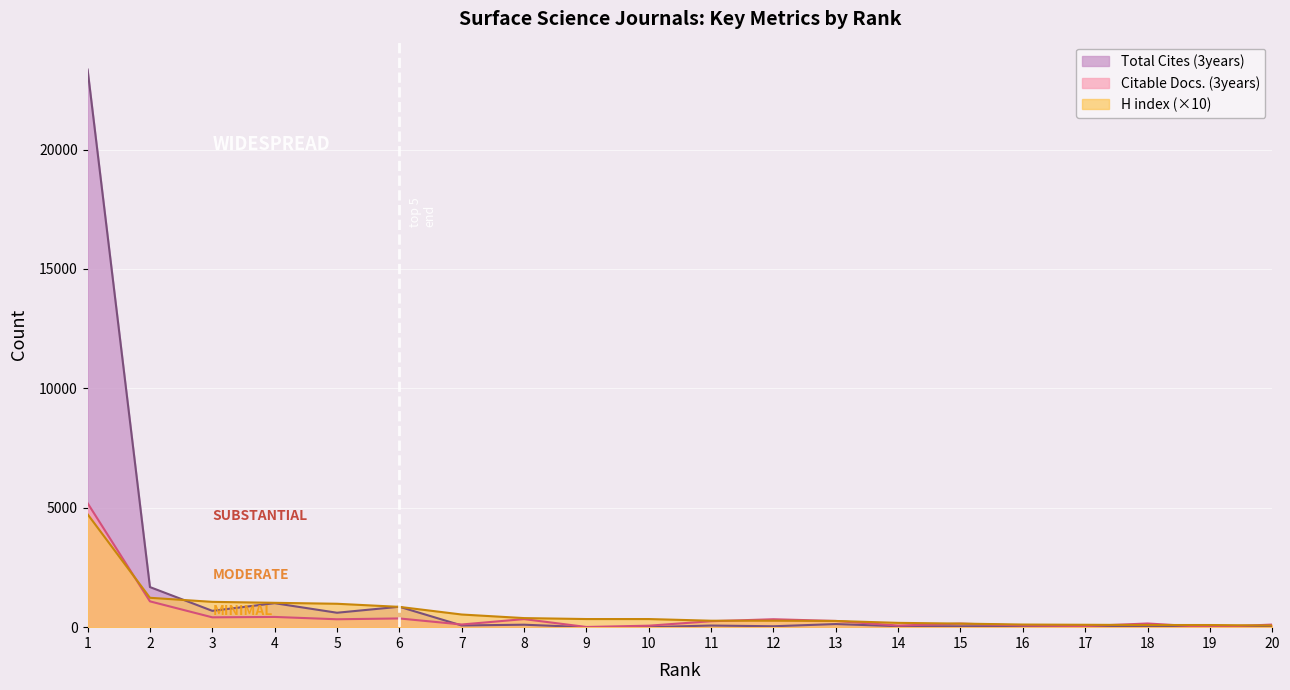

In Citable Docs. (3years), how many points are lower than both neighbors (excluding endpoints)?

7